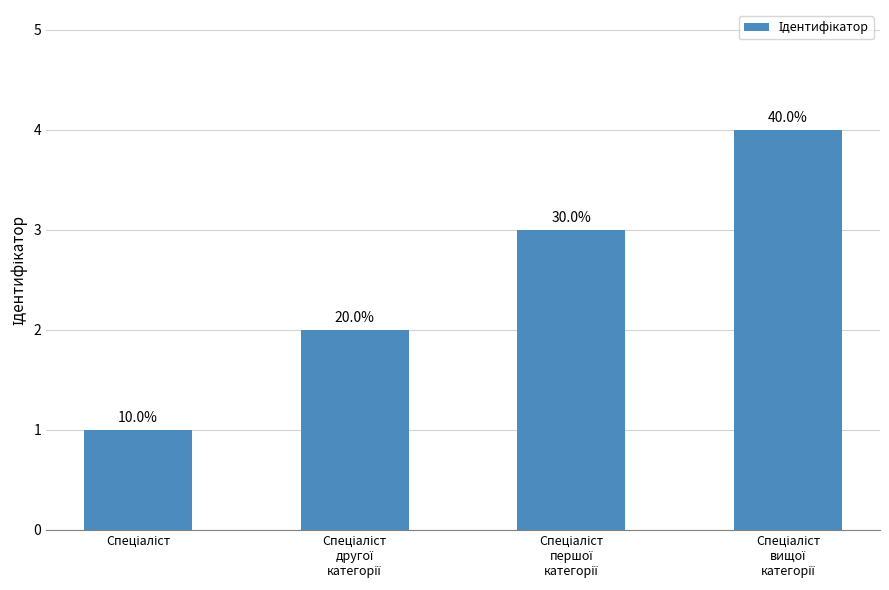

Which has a higher value, Спеціаліст
вищої
категорії or Спеціаліст?

Спеціаліст
вищої
категорії